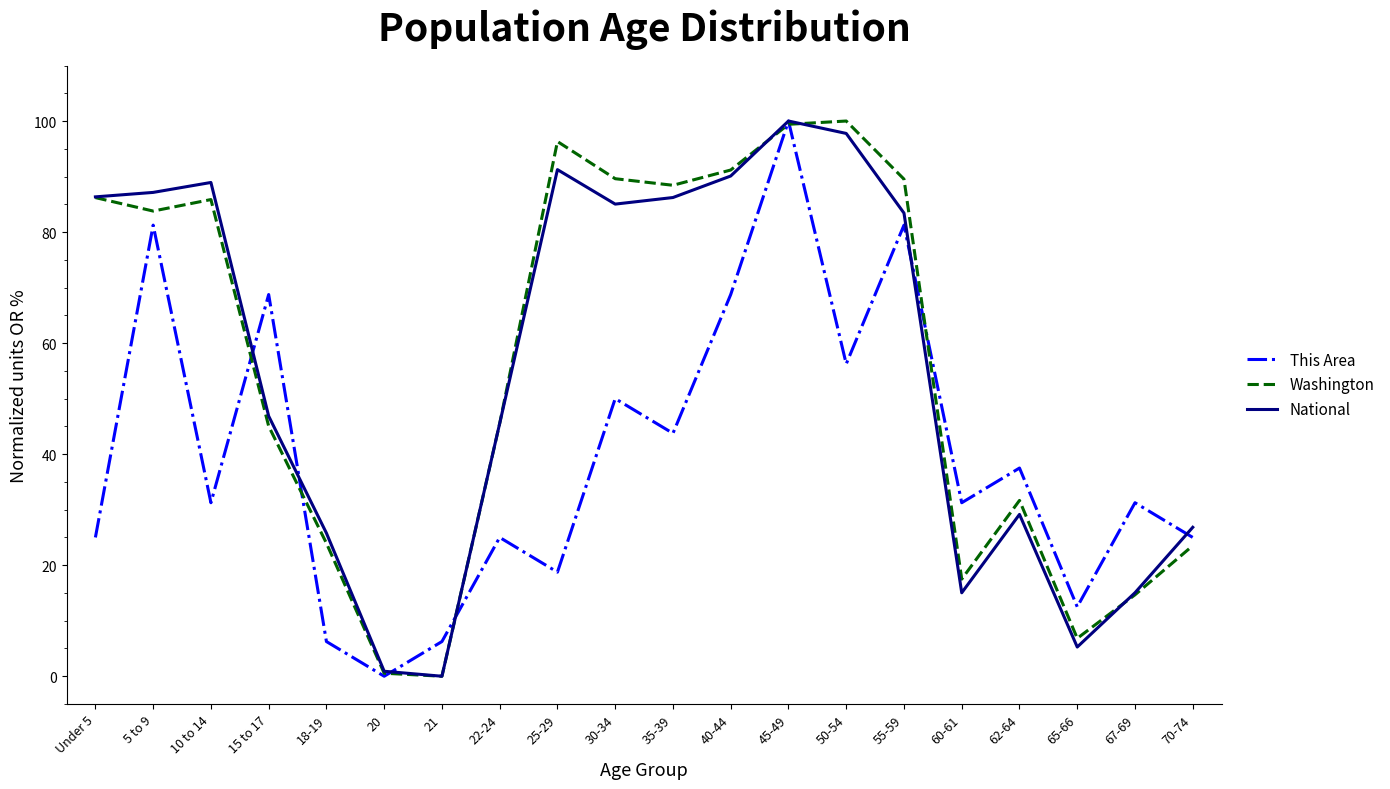

What is the spread (max minus min) of values at 30-34?

39.6